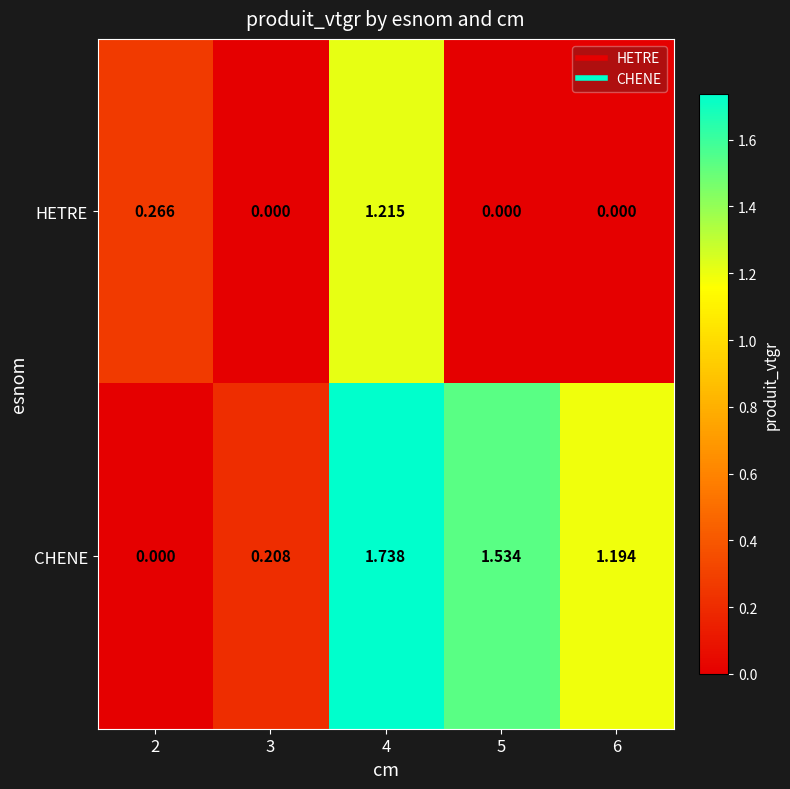

How many distinct data groups are displayed?

2